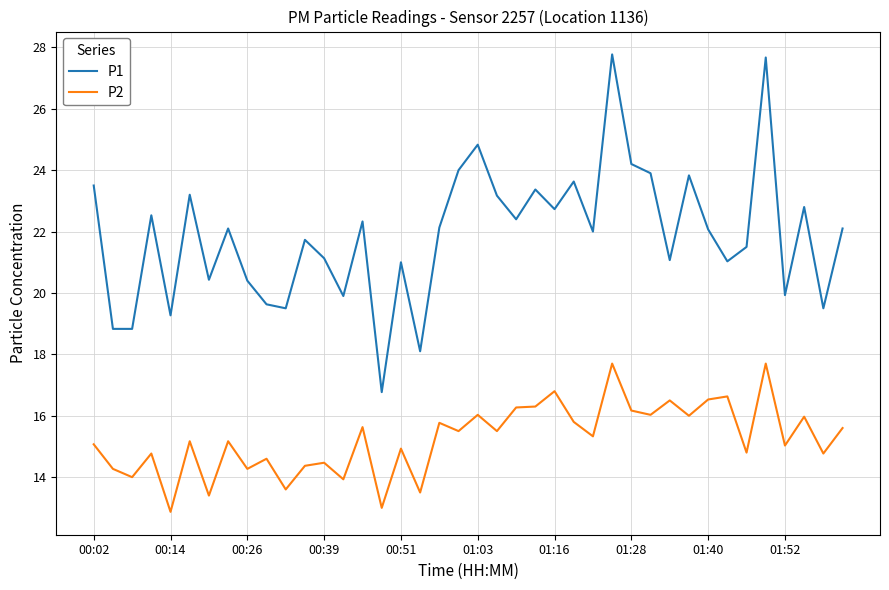

What is the greatest value displayed?

27.8